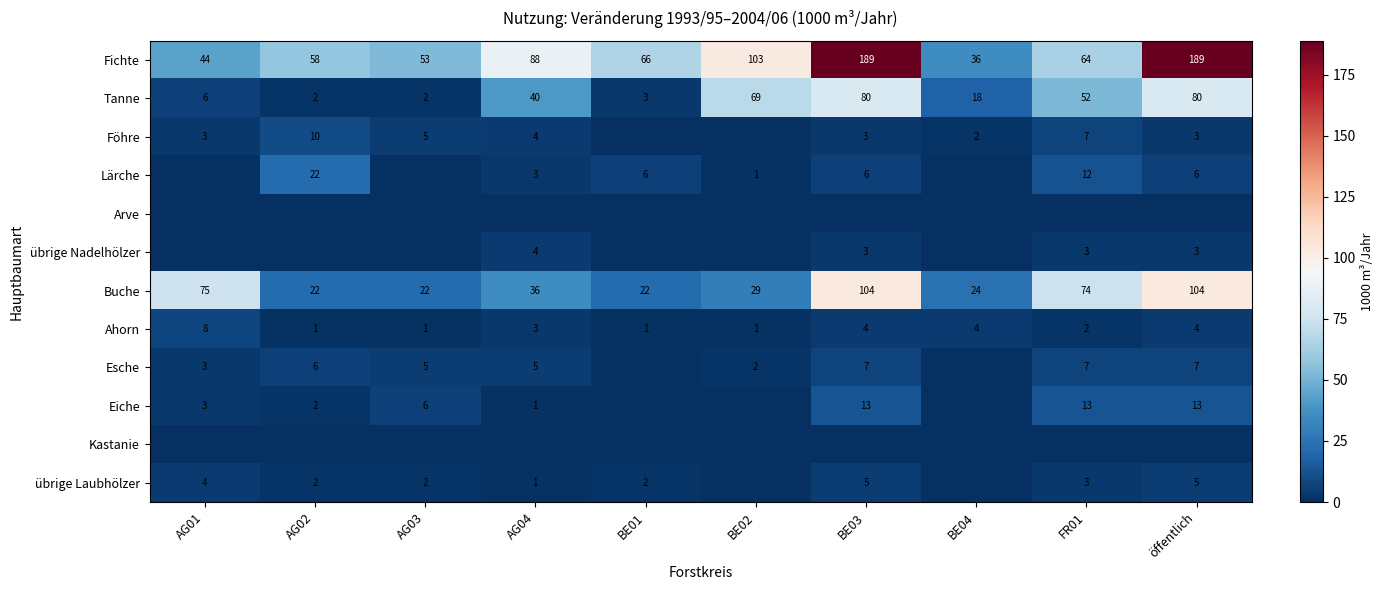

What is the difference between the highest and lowest values at BE02?

103